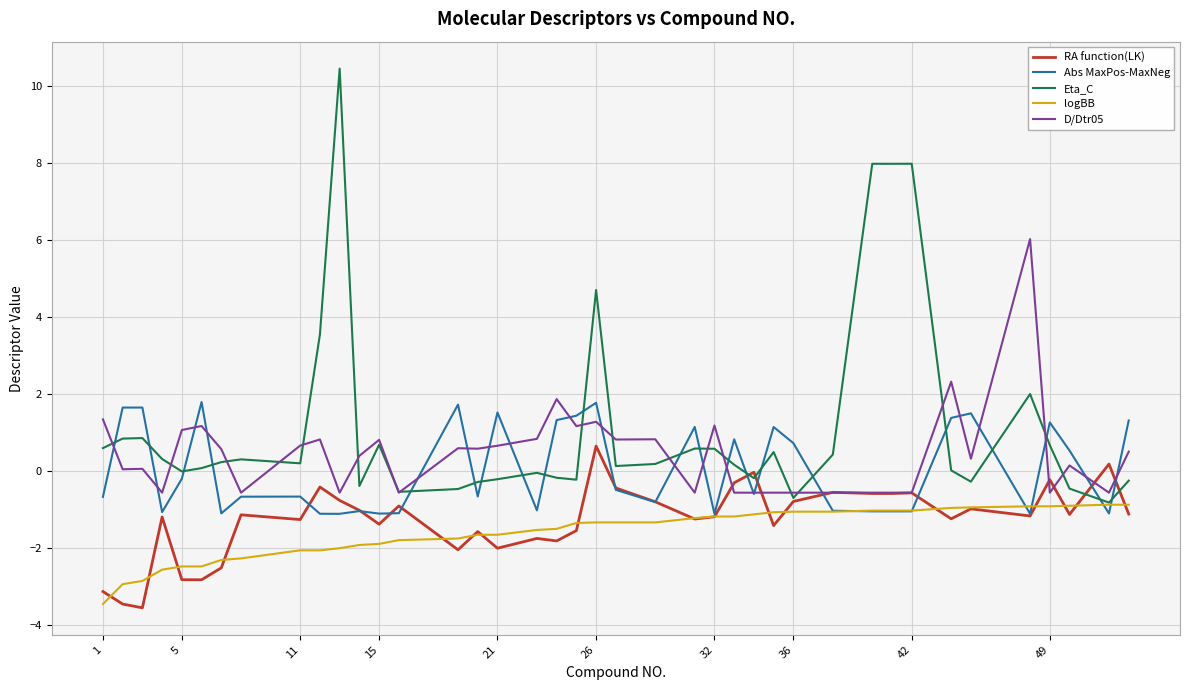

What is the maximum value shown in the chart?

10.5